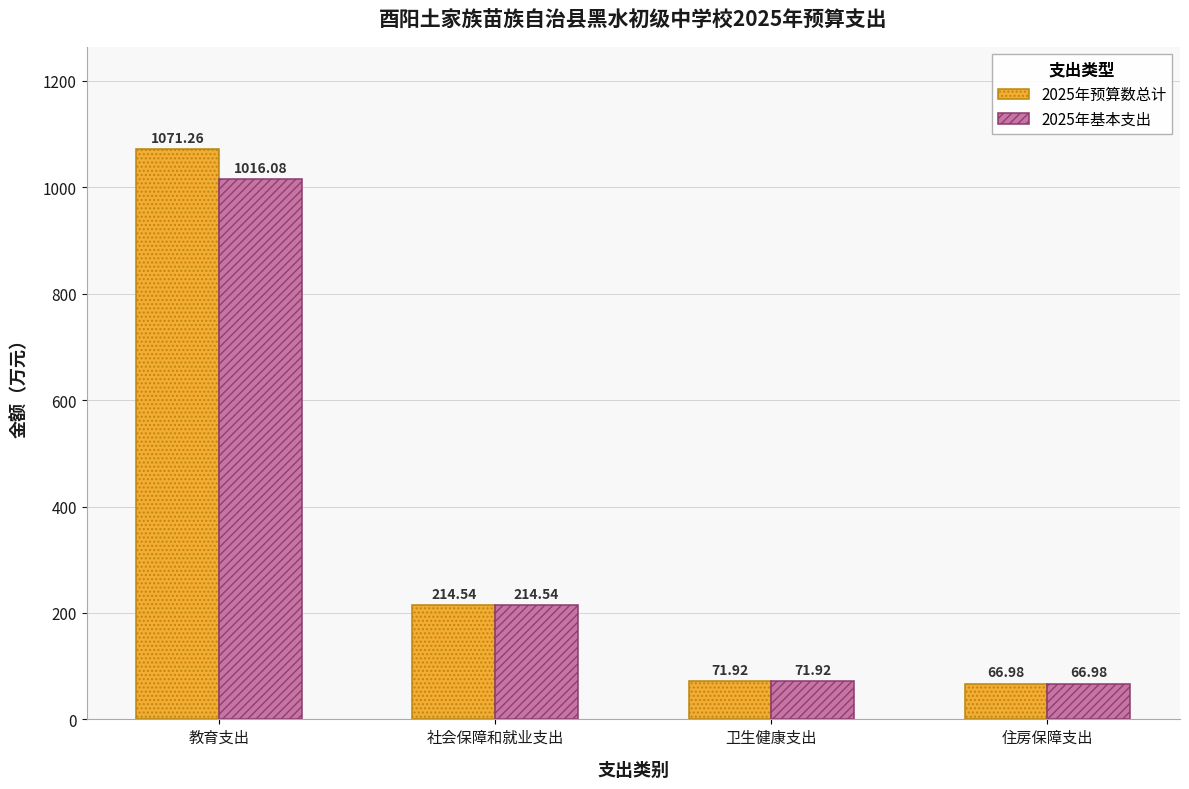

At which label does 2025年基本支出 reach its peak?

教育支出